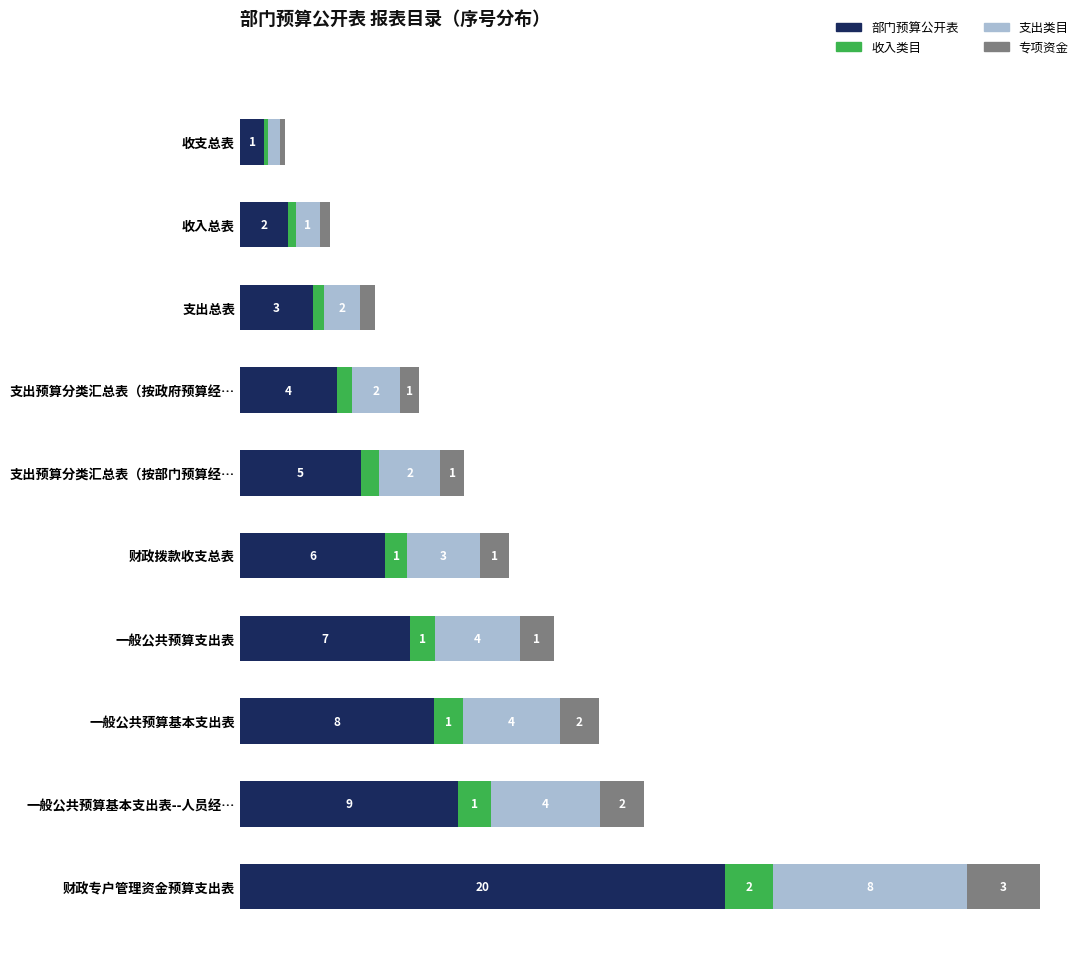

At which category is the sum across all series the highest?

财政专户管理资金预算支出表